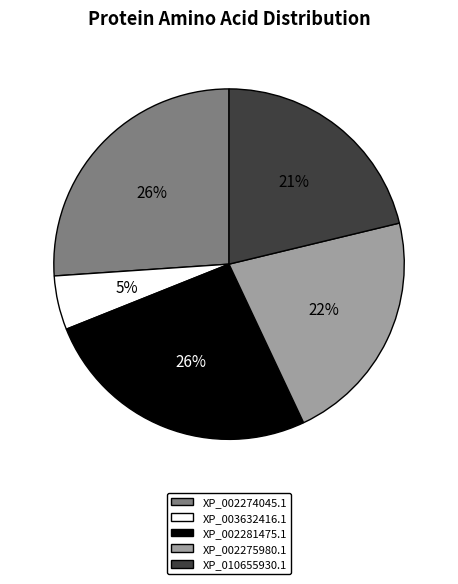

Between XP_002281475.1 and XP_010655930.1, which is larger?

XP_002281475.1